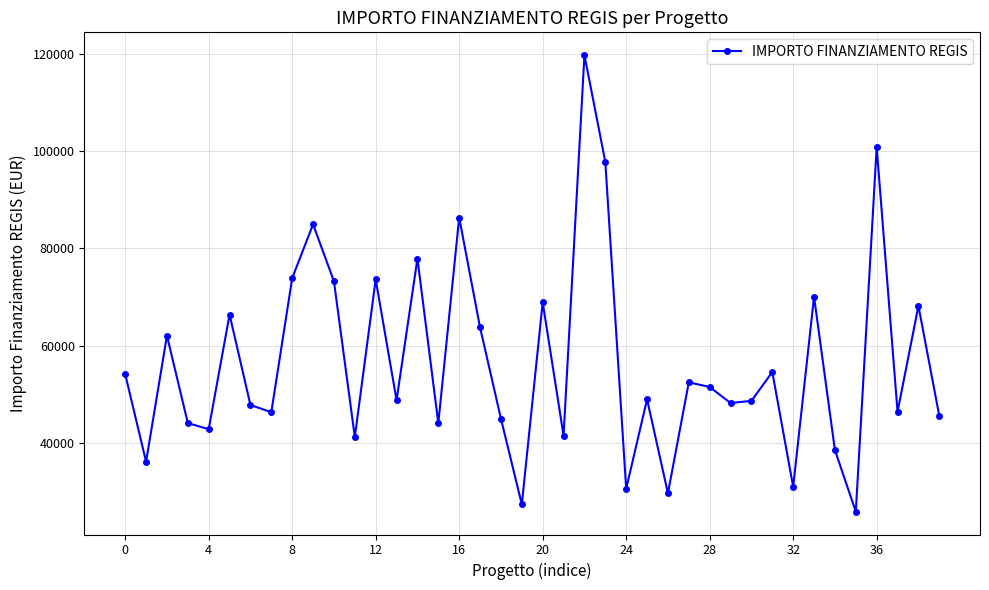

True or false: there are more than 2 points higher than both neighbors.

True